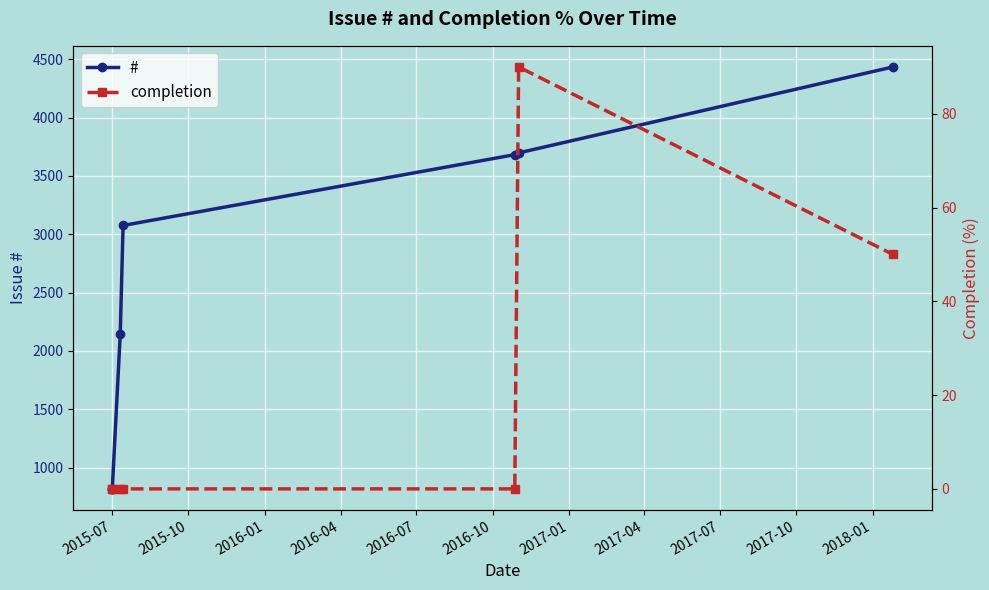

List the series in order of their peak value, highest first.

#, completion